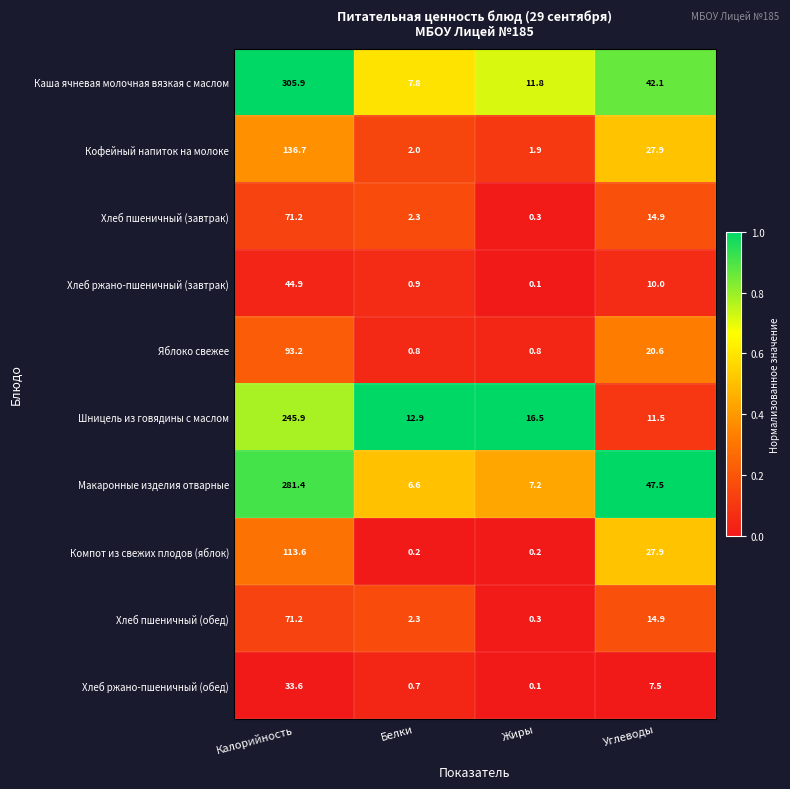

What is the sum of the Компот из свежих плодов (яблок) values at Калорийность and Углеводы?

141.5